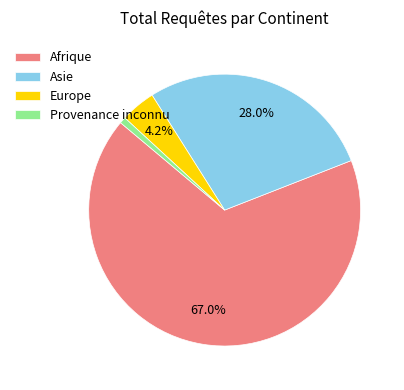

What percentage is NOT represented by Europe?

95.8%